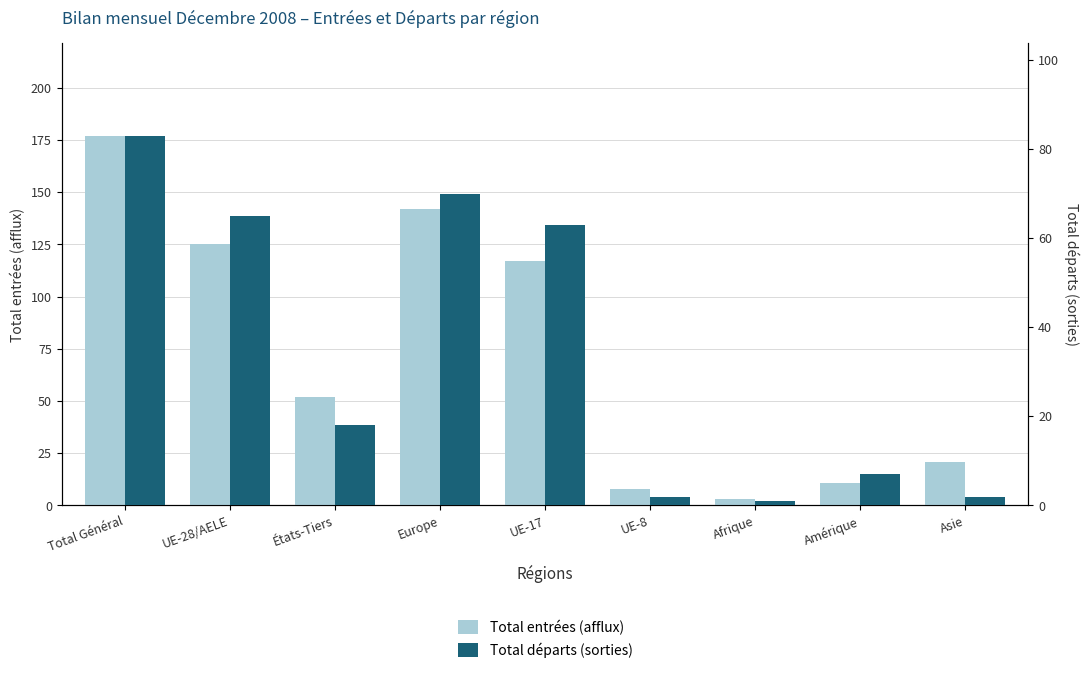

Between UE-28/AELE and Amérique, which series saw the biggest shift?

Total entrées (afflux)